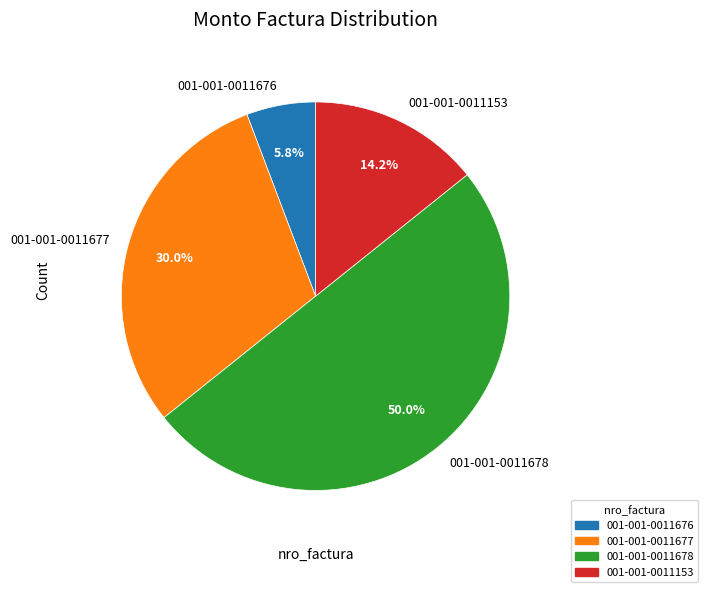

Which has a higher value, 001-001-0011676 or 001-001-0011678?

001-001-0011678